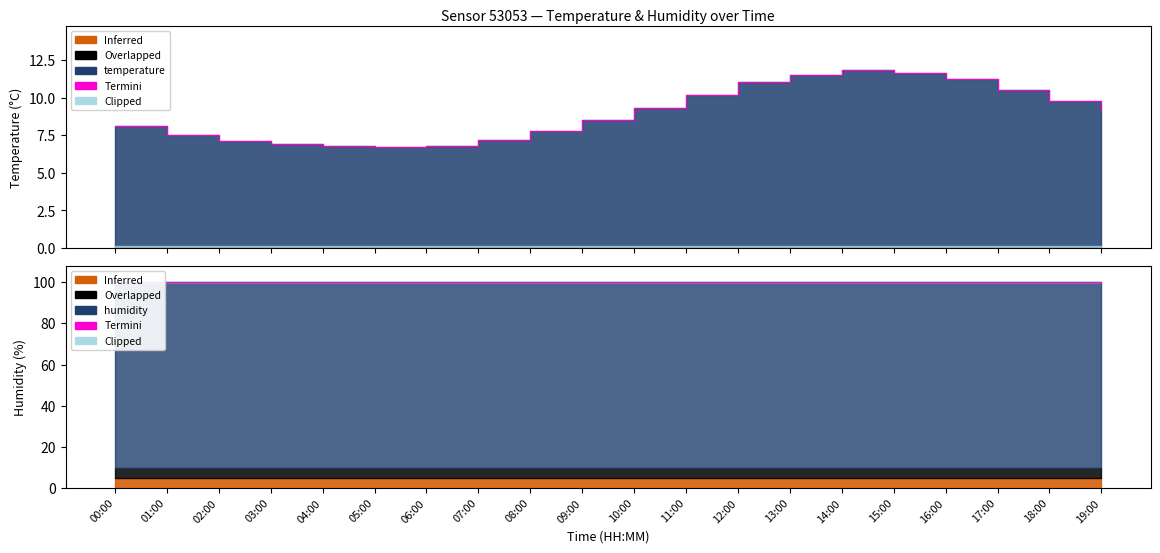

What is the average value?

9.0